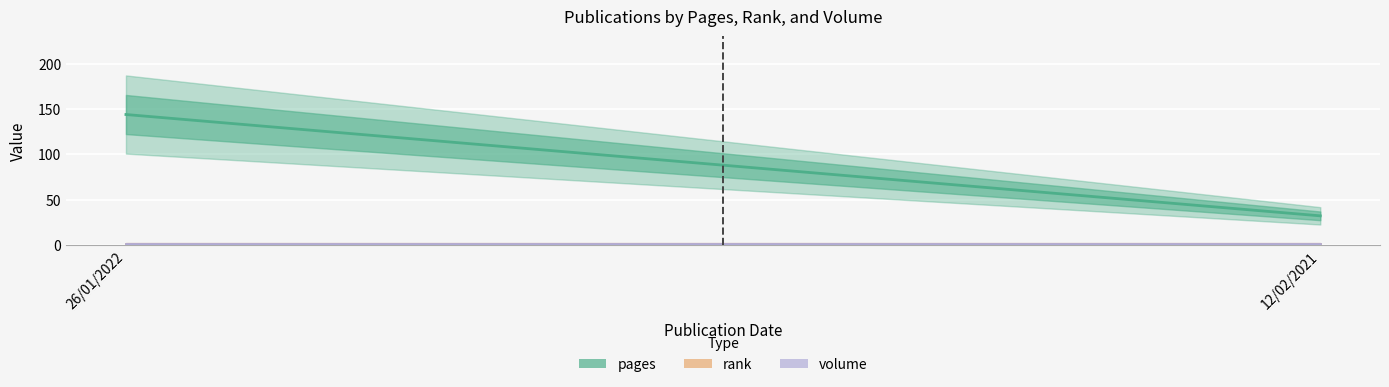

What is the label of the 1st point from the left?

26/01/2022